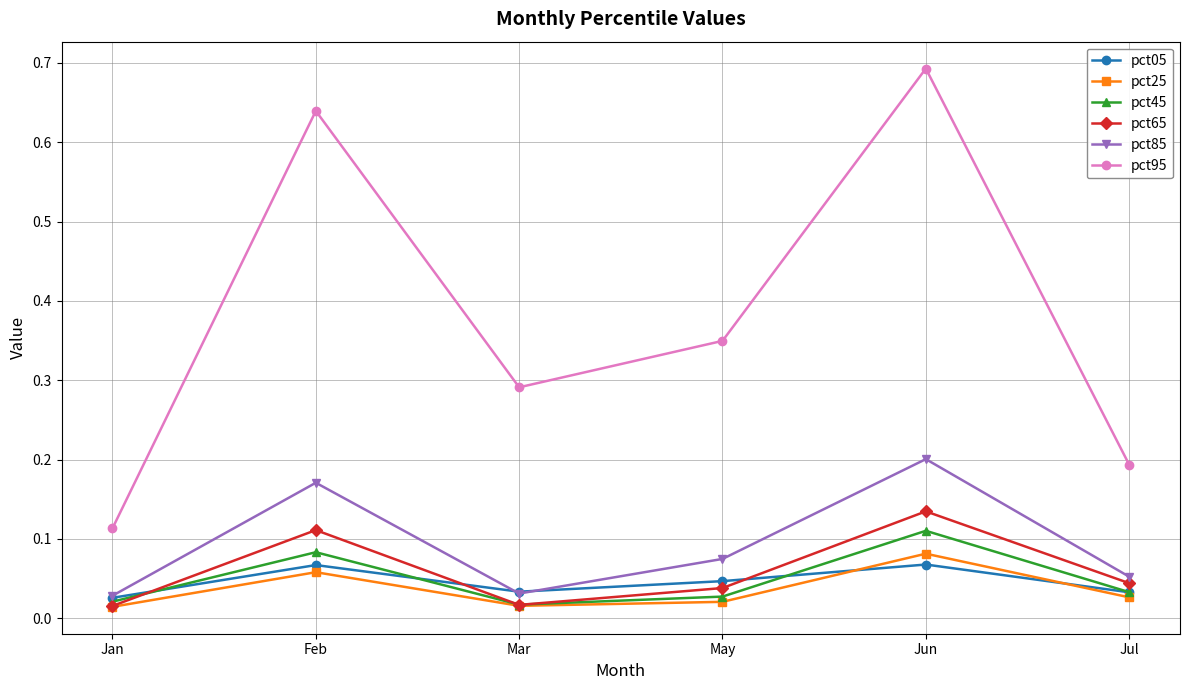

True or false: pct85 and pct95 cross at least once.

False